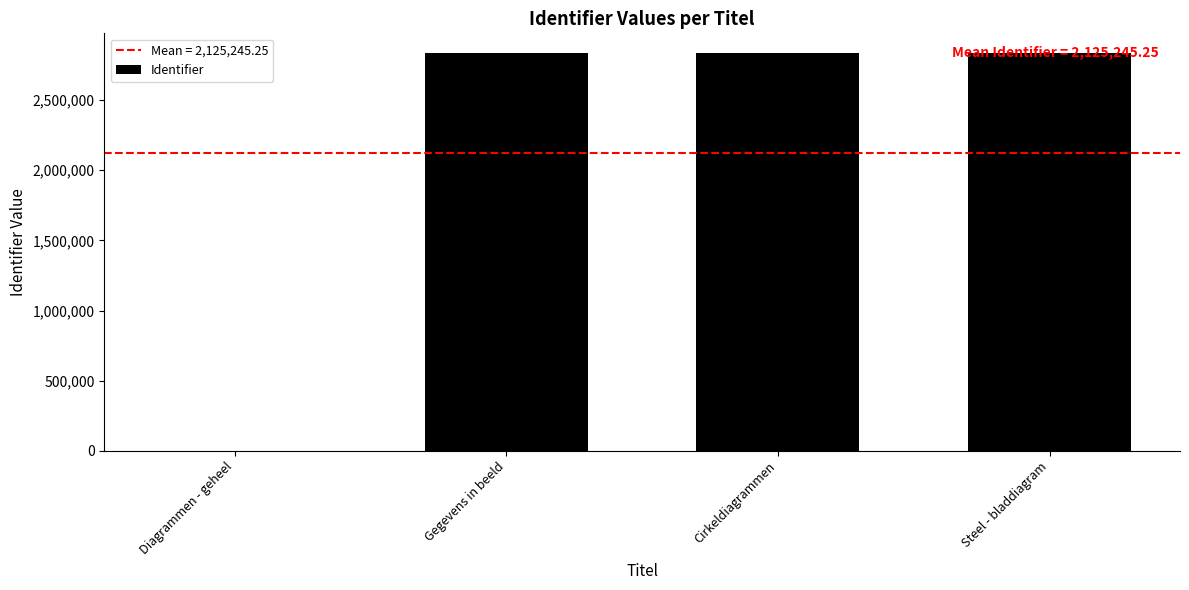

What is the maximum value shown in the chart?

2833666